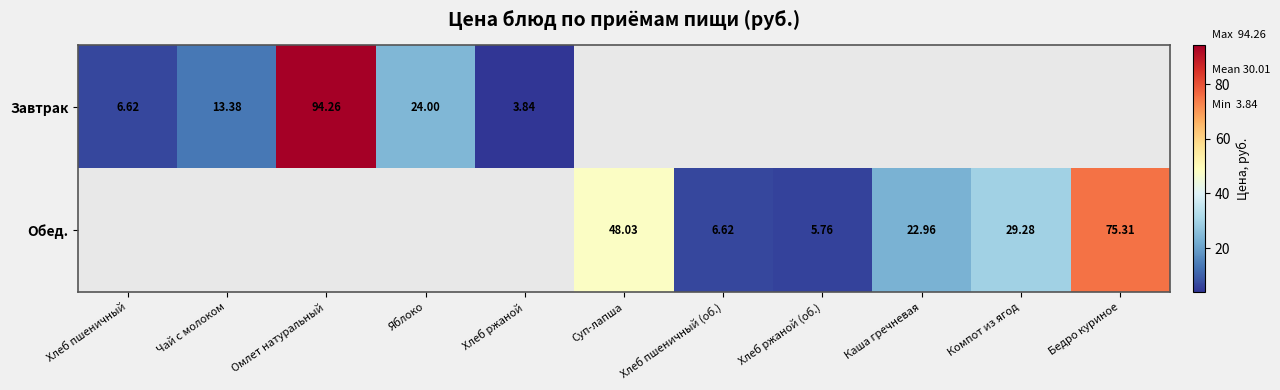

At how many categories does at least one series exceed 88?

1